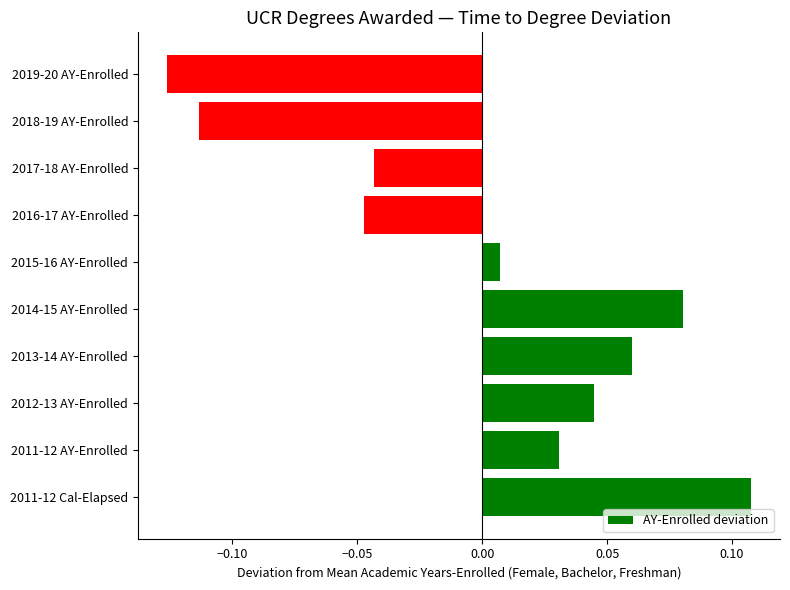

Which label corresponds to the smallest value in the chart?

2019-20 AY-Enrolled